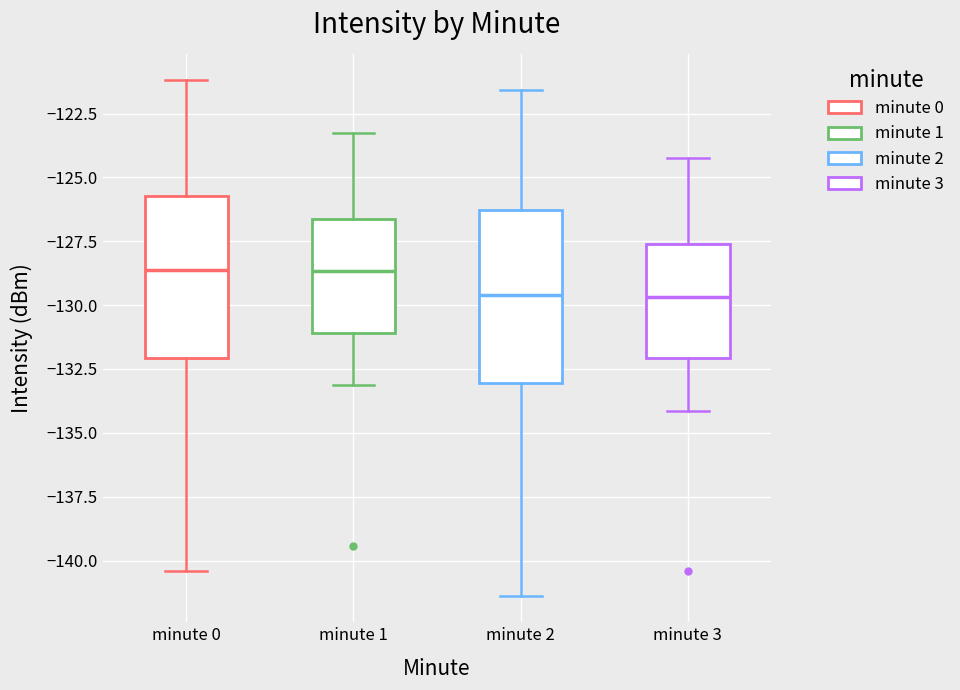

Reading left to right, read every box against the y-axis: the position of its median line, the range the box covers, and the ends of its whiskers. The values are not printed on the chart, so give them approximately, as read against the axis.

minute 0: median -128.5, box -132.0 to -125.5, whiskers -140.5 to -121.0
minute 1: median -128.5, box -131.0 to -126.5, whiskers -133.0 to -123.0
minute 2: median -129.5, box -133.0 to -126.5, whiskers -141.5 to -121.5
minute 3: median -129.5, box -132.0 to -127.5, whiskers -134.0 to -124.0